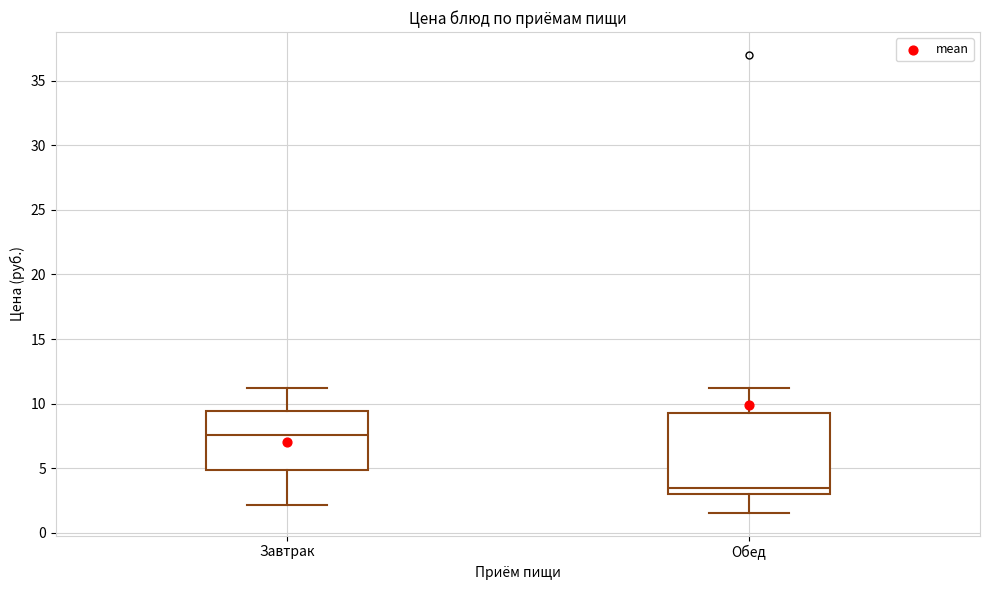

Comparing the boxes themselves (not the whiskers), which one is the tallest?

Обед